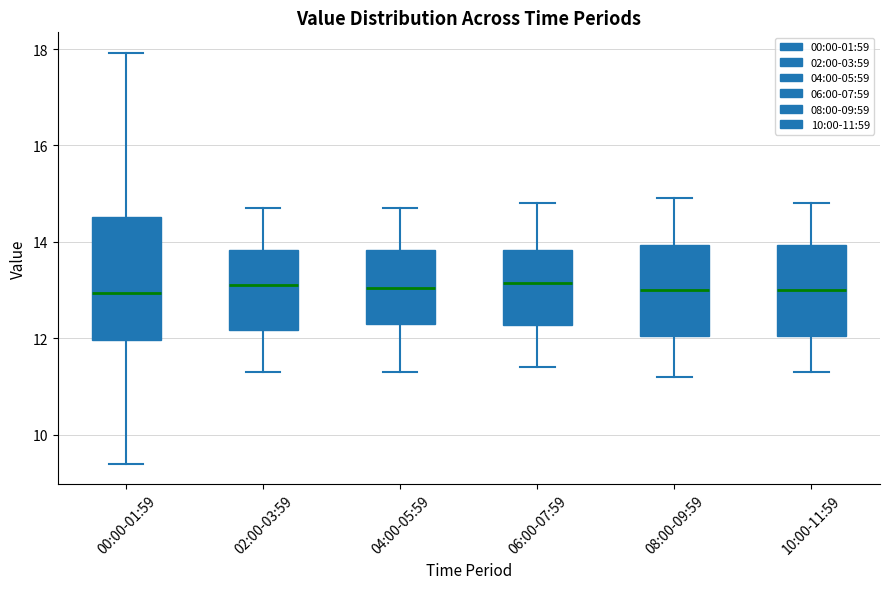

Reading left to right, transcribe this box plot: for each box, give where its median line is, the range the box spans, and where its two whiskers end, as read against the y-axis. The values are not printed on the chart, so give them approximately, as read against the axis.

00:00-01:59: median 13.0, box 12.0 to 14.6, whiskers 9.4 to 18.0
02:00-03:59: median 13.2, box 12.2 to 13.8, whiskers 11.4 to 14.8
04:00-05:59: median 13.0, box 12.4 to 13.8, whiskers 11.4 to 14.8
06:00-07:59: median 13.2, box 12.2 to 13.8, whiskers 11.4 to 14.8
08:00-09:59: median 13.0, box 12.0 to 14.0, whiskers 11.2 to 15.0
10:00-11:59: median 13.0, box 12.0 to 14.0, whiskers 11.4 to 14.8